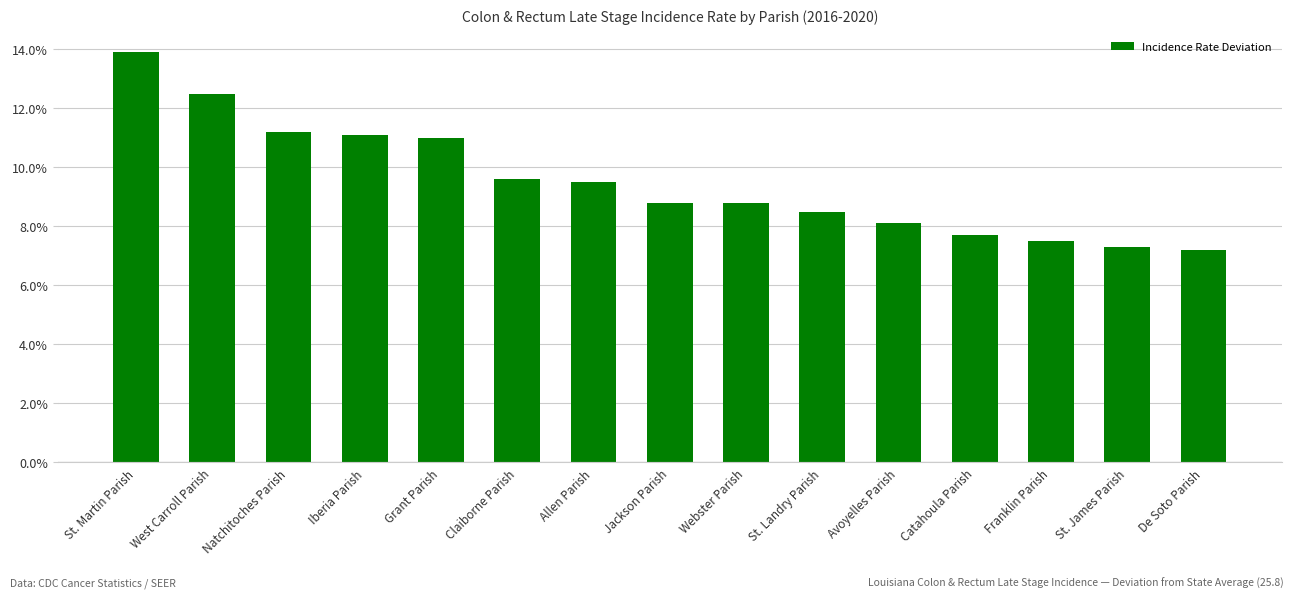

At which label does the data first exceed 8?

St. Martin Parish